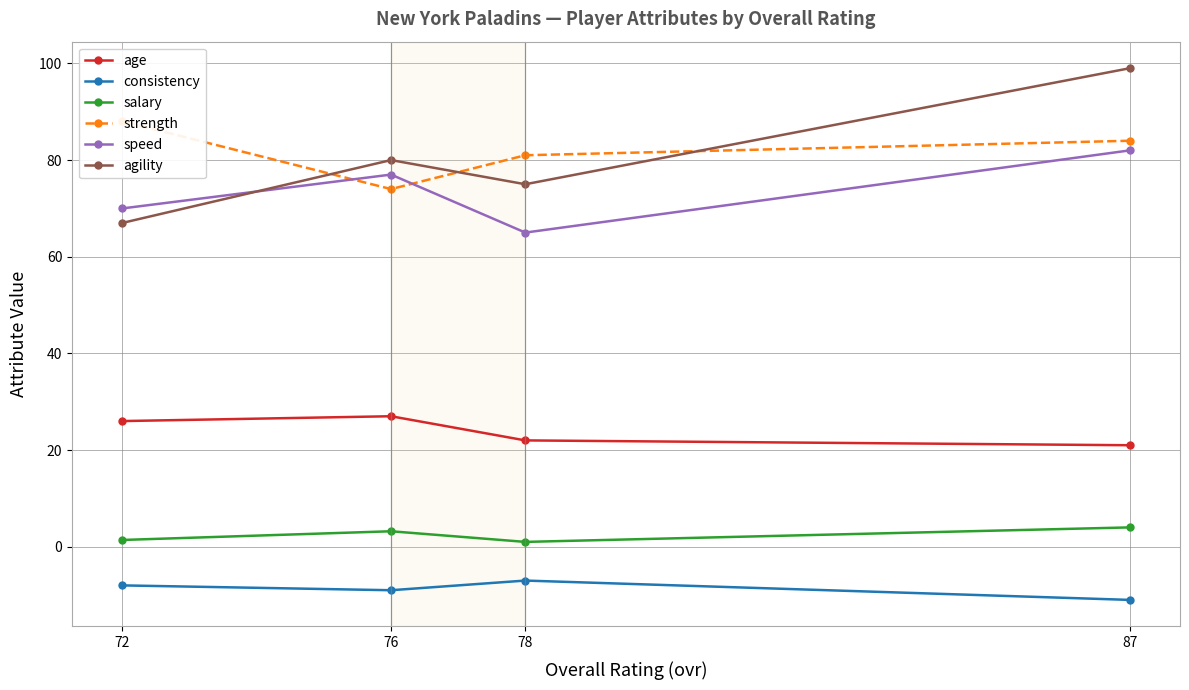

How many lines are shown in the chart?

6